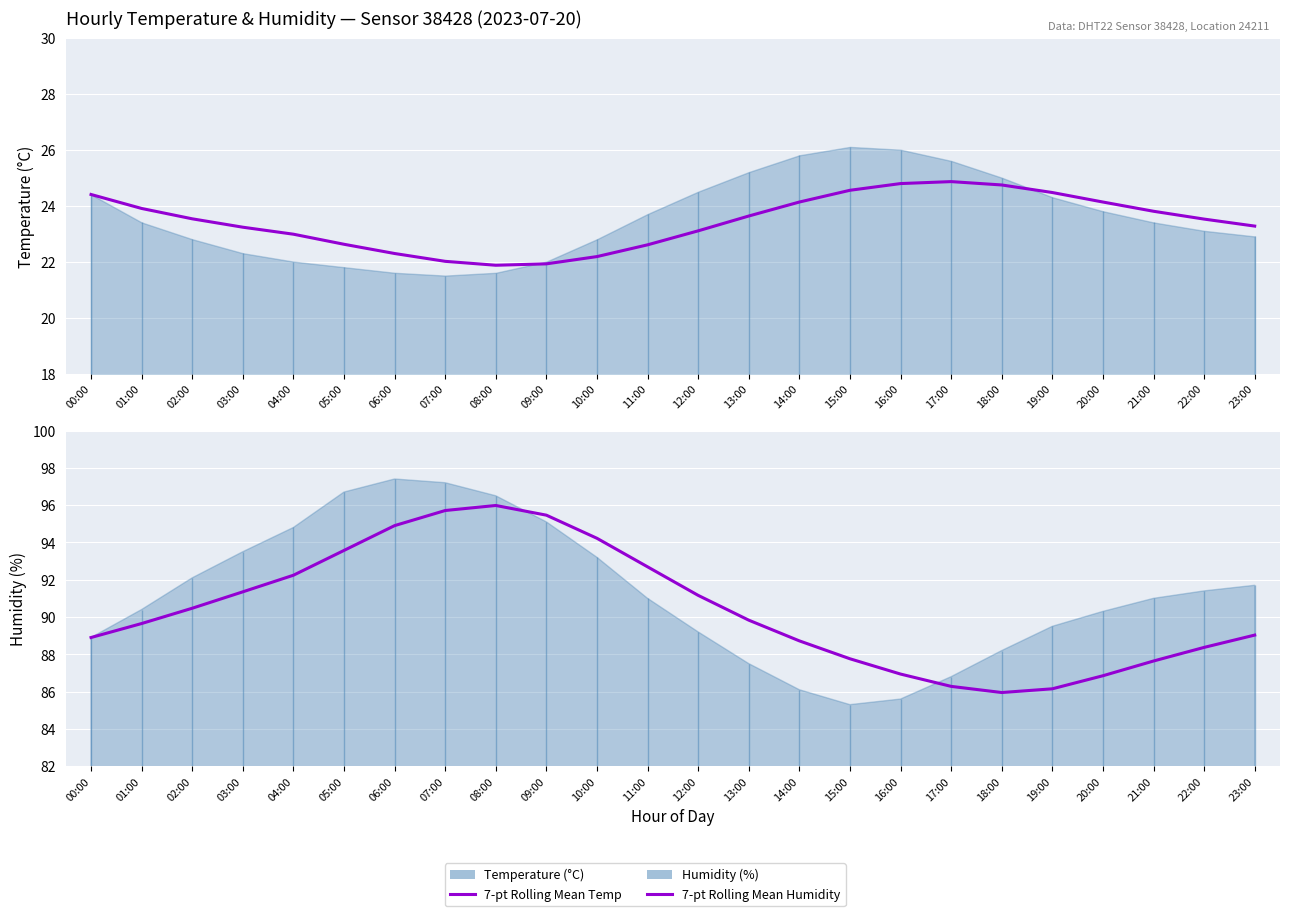

What is the total value across all series at 12:00?

114.3